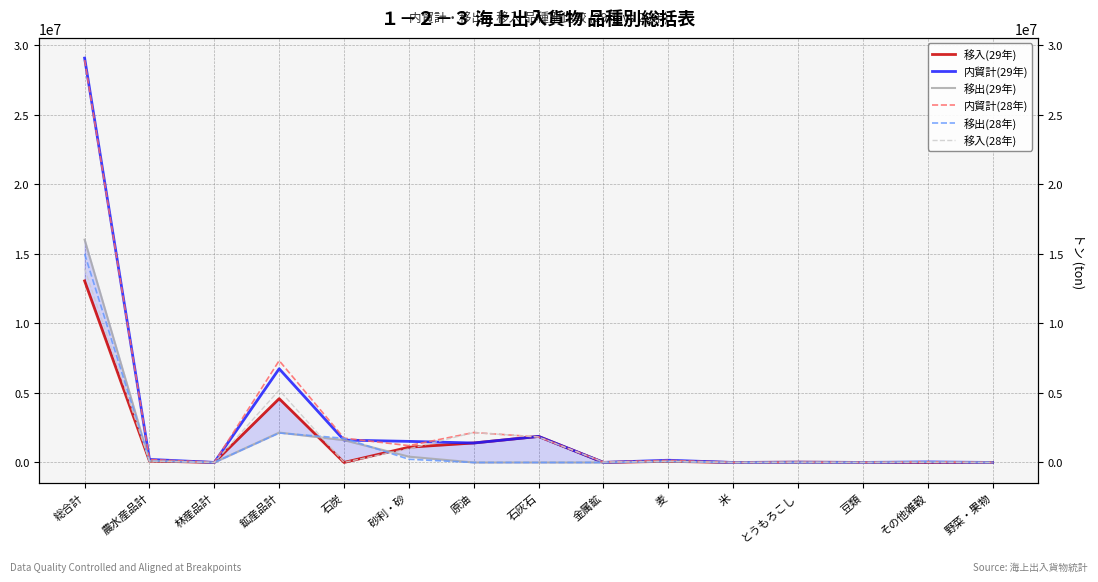

How many lines are shown in the chart?

6